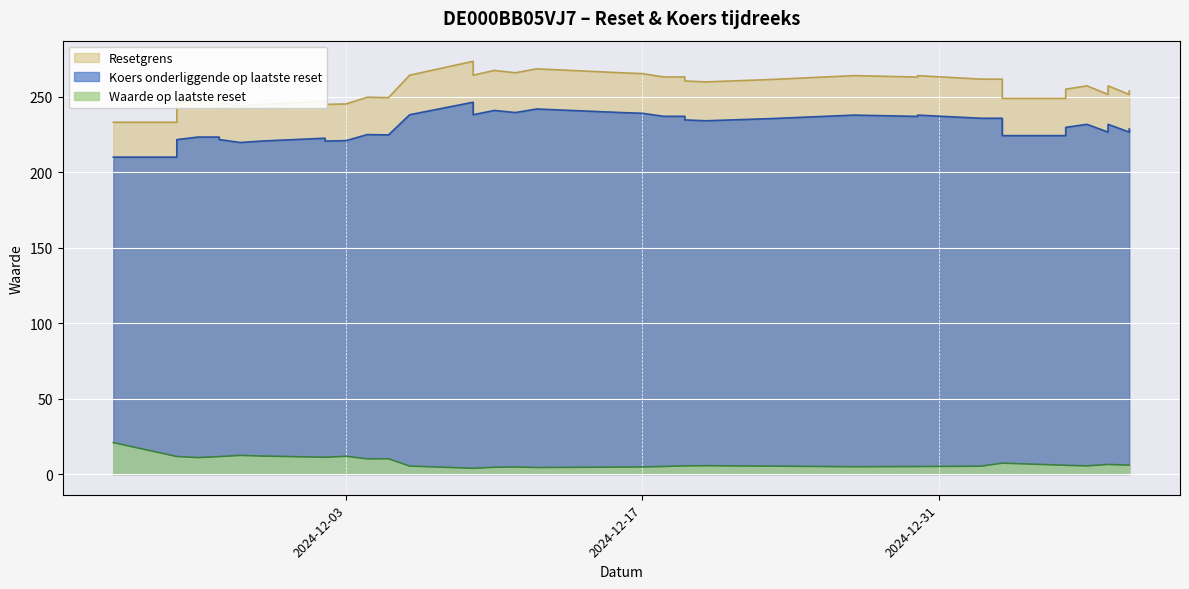

True or false: Resetgrens and Waarde op laatste reset cross at least once.

False